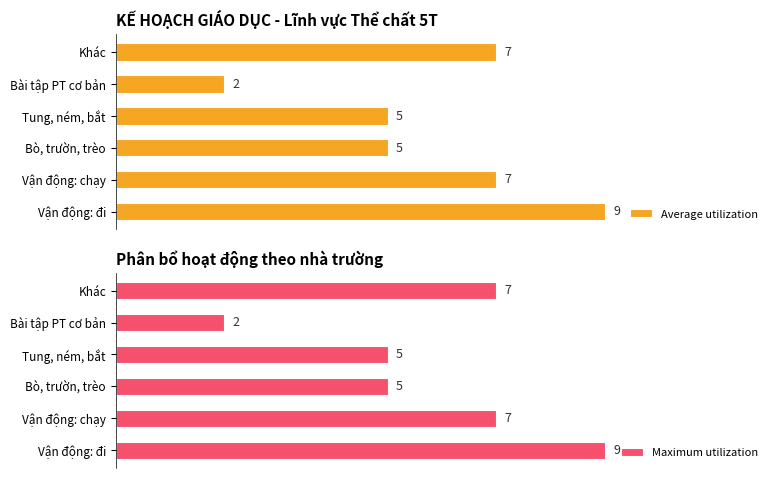

Which series has the largest total across all categories?

Average utilization